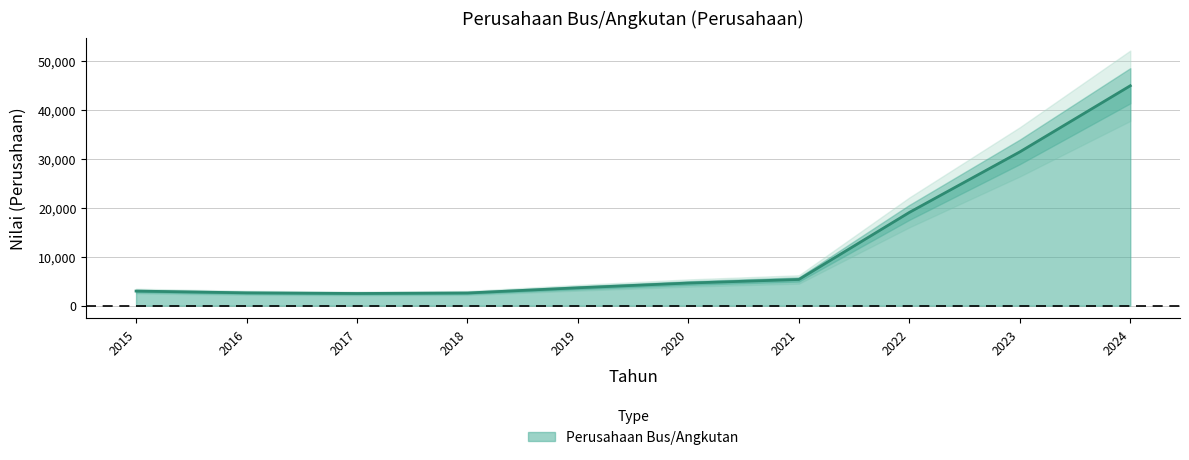

Which has a higher value, 2024 or 2019?

2024